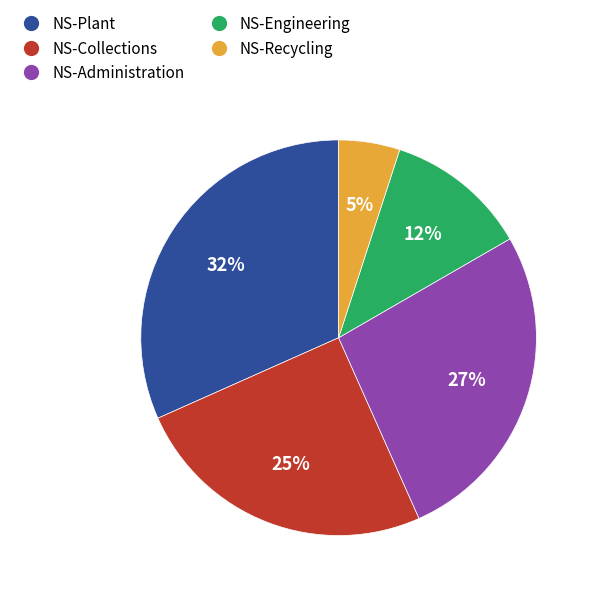

To the nearest percent, what is the combined percentage of NS-Plant and NS-Recycling?

37%